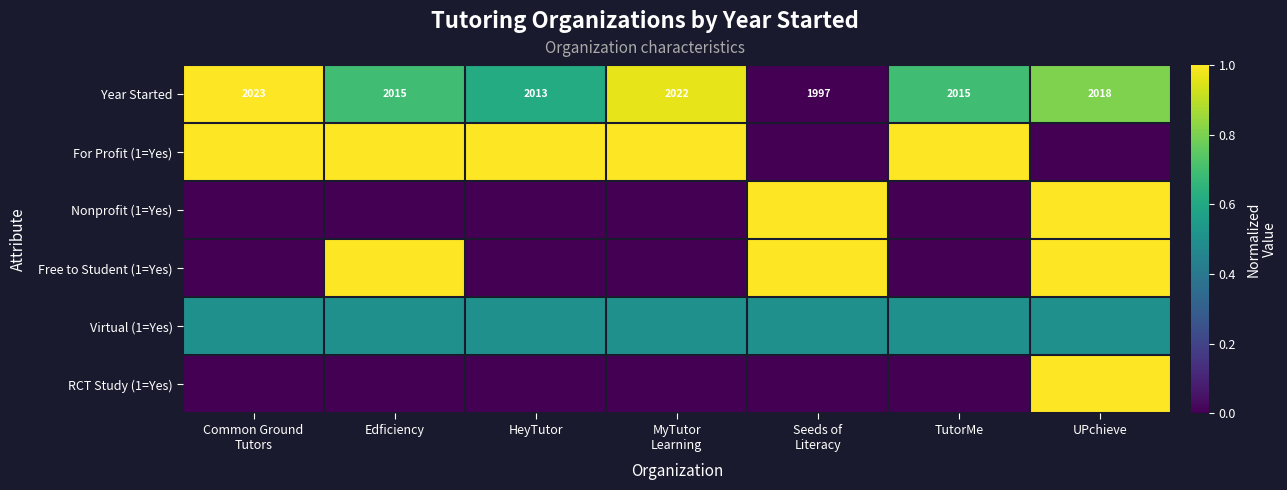

At which category is the sum across all series the highest?

UPchieve